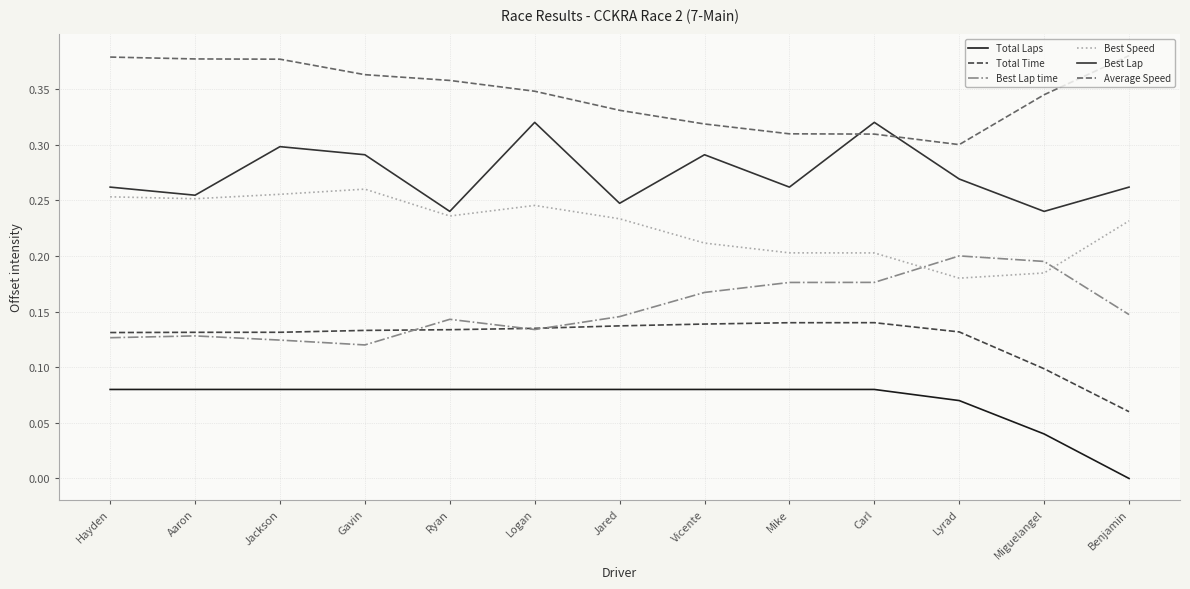

Which series changed the most between Hayden and Benjamin?

Total Laps